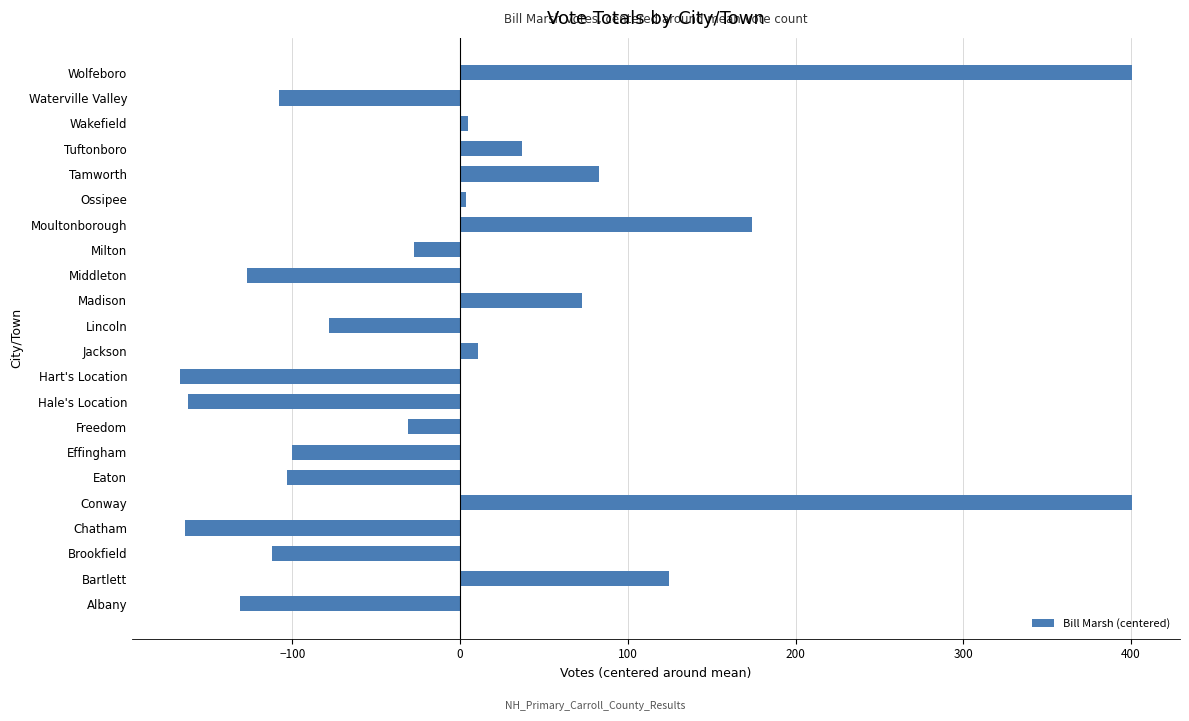

Does the chart contain any negative values?

Yes